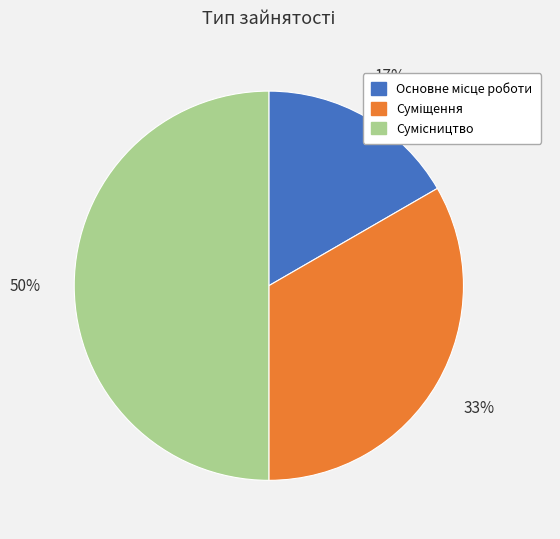

Count the number of slices in the pie.

3